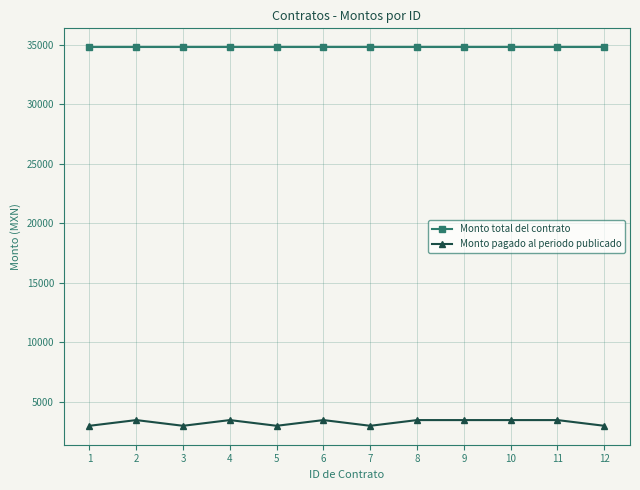

True or false: Monto total del contrato and Monto pagado al periodo publicado cross at least once.

False